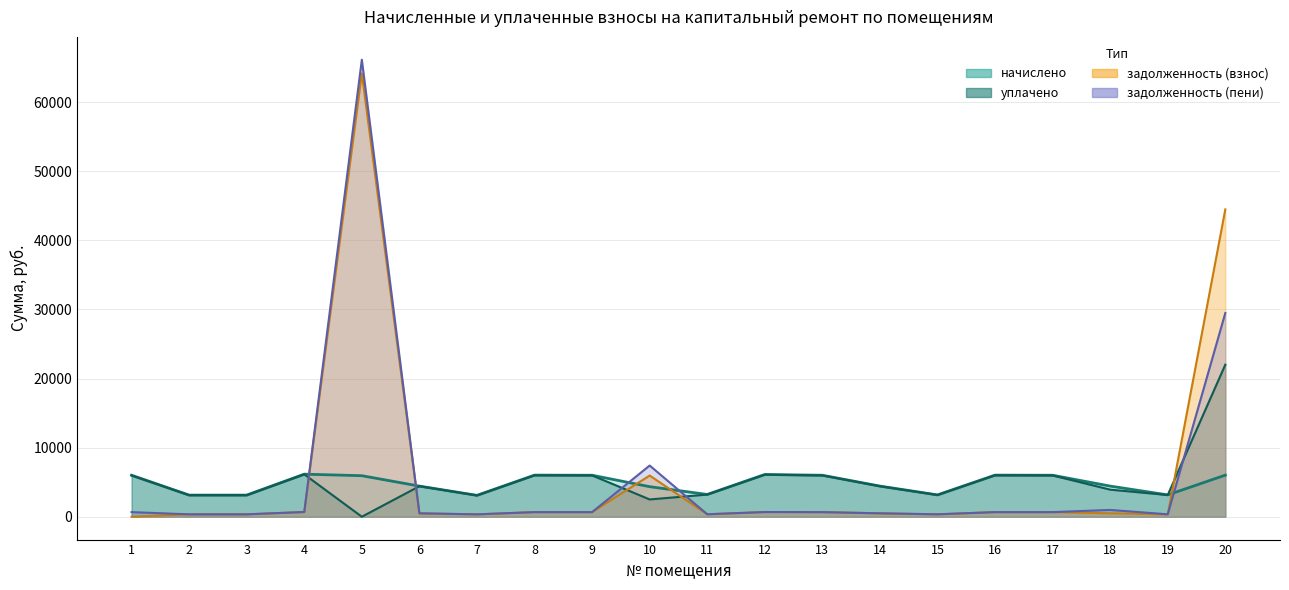

Which has a higher value, 19 or 18?

18